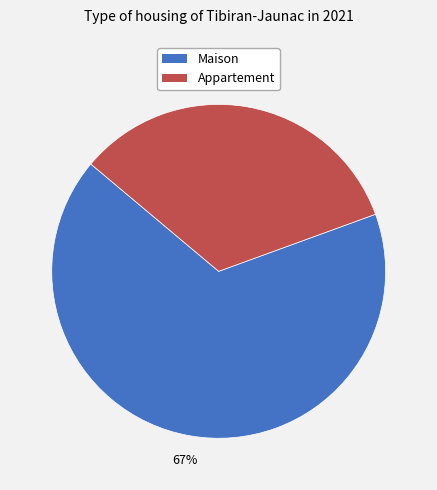

Is the sum of Appartement and Maison greater than half?

Yes